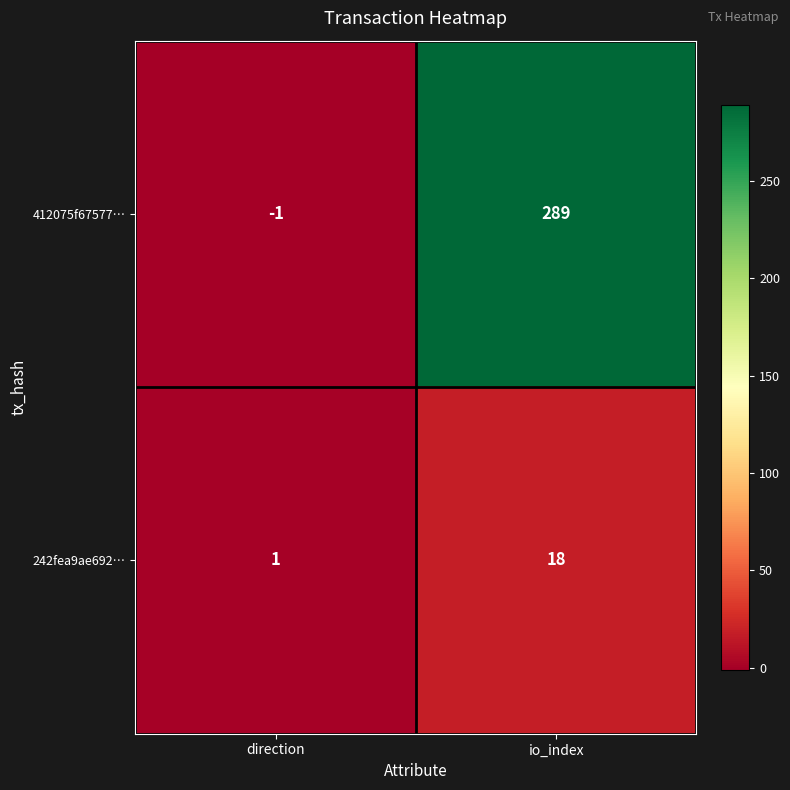

What is the sum of all 412075f67577… values?

288